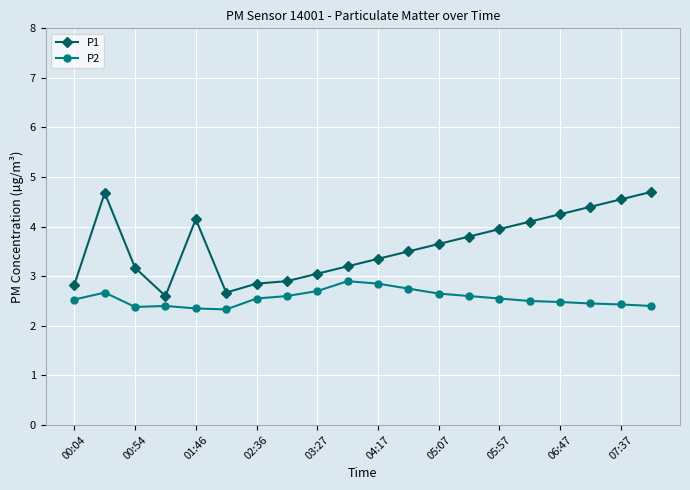

Does the chart display data point markers on the line(s)?

Yes